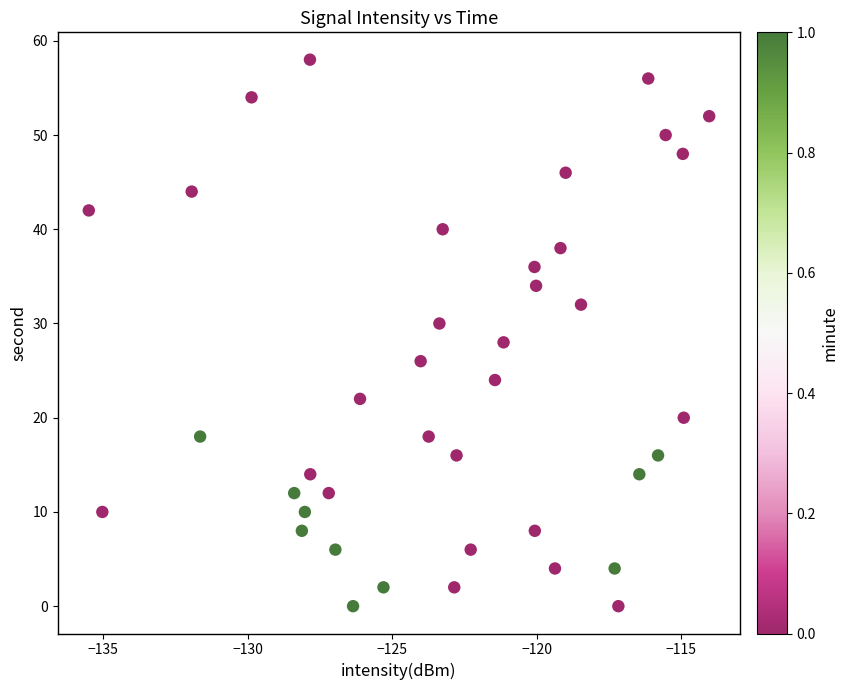

What is the range of Y values (max minus min)?

58